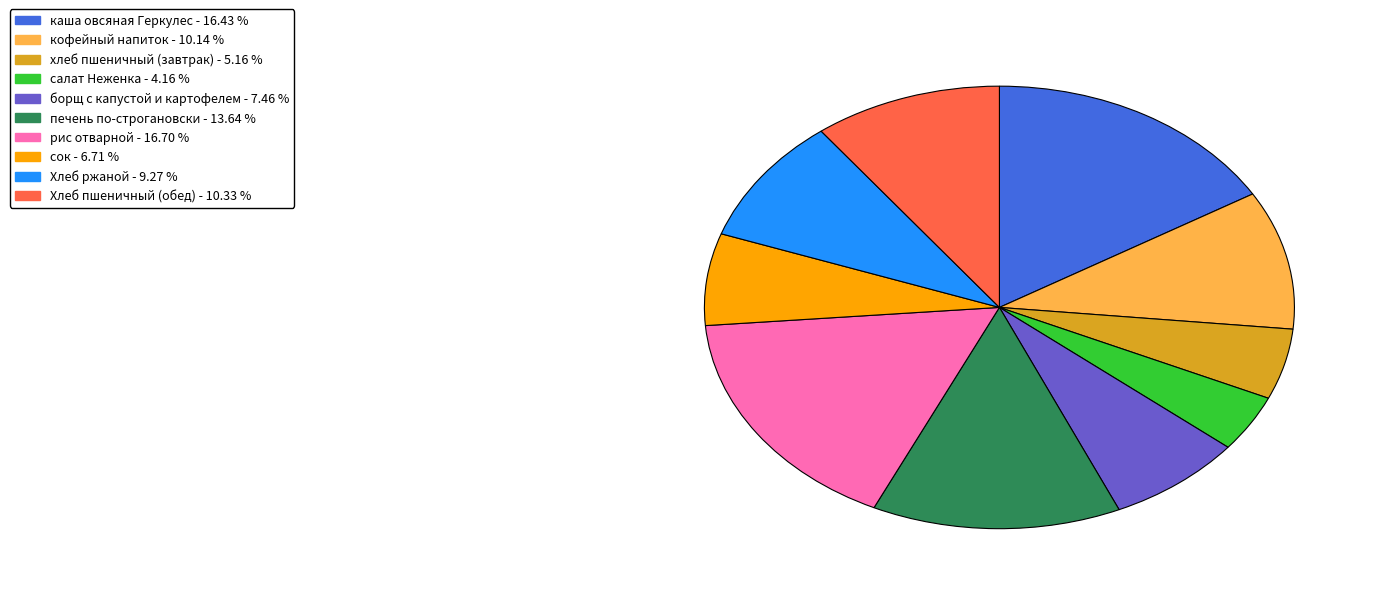

Which has a higher value, каша овсяная Геркулес or печень по-строгановски?

каша овсяная Геркулес